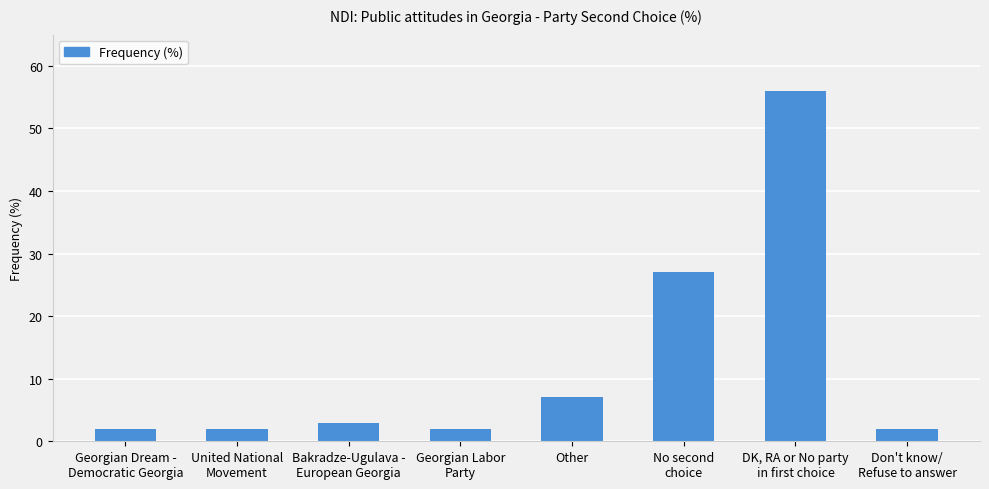

What is the greatest value displayed?

56